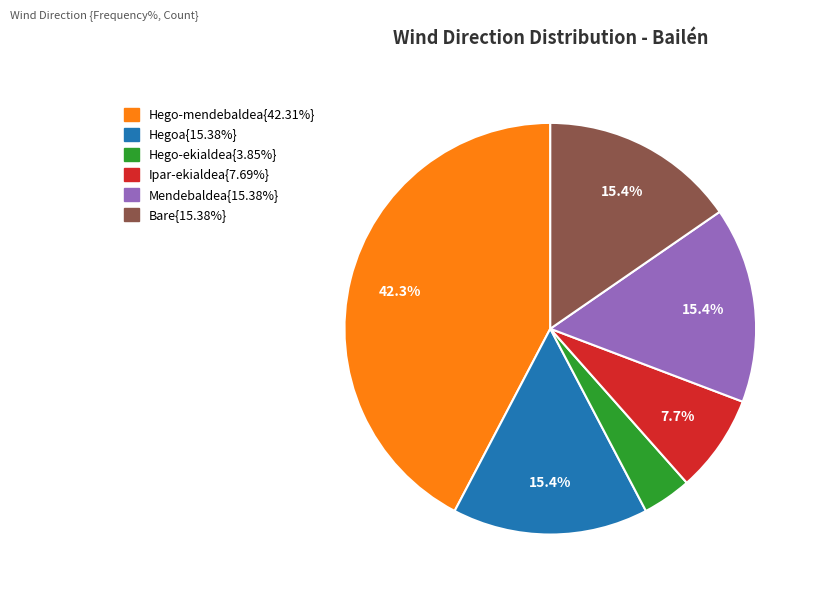

Is there any slice that represents more than half of the pie?

No